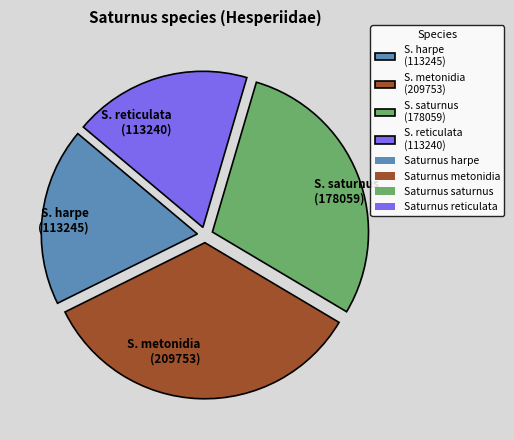

How many segments does this pie chart have?

4